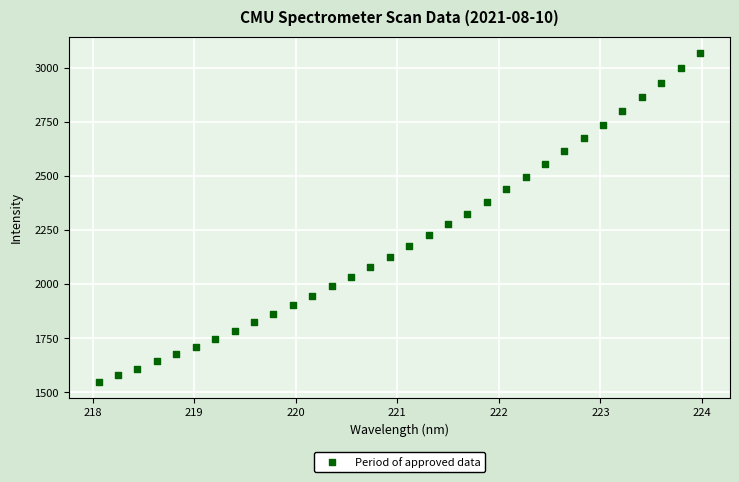

What is the range of Y values (max minus min)?

1518.8